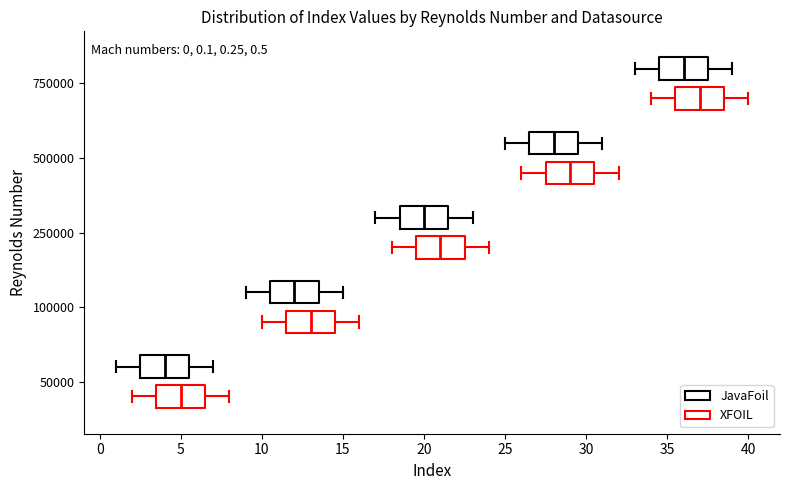

Which box's median line is the furthest to the right?

750000 (XFOIL)